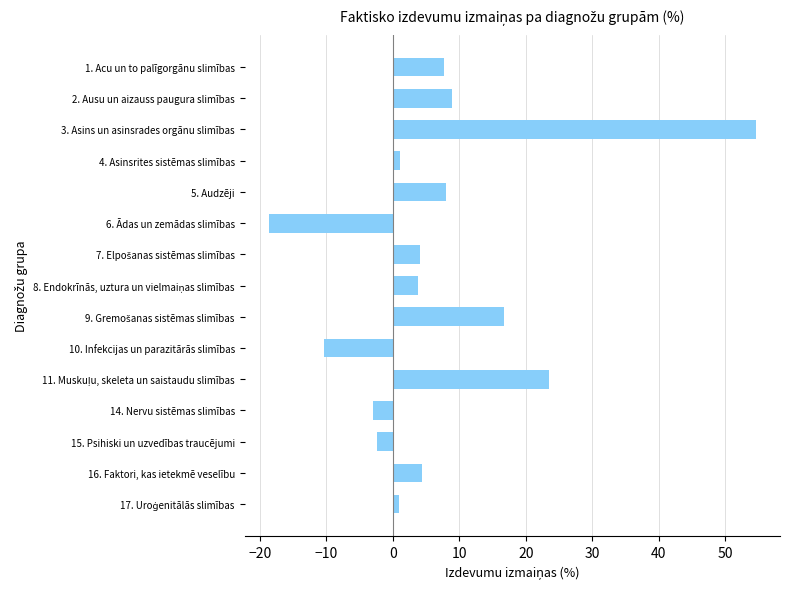

How many negative values are there?

4